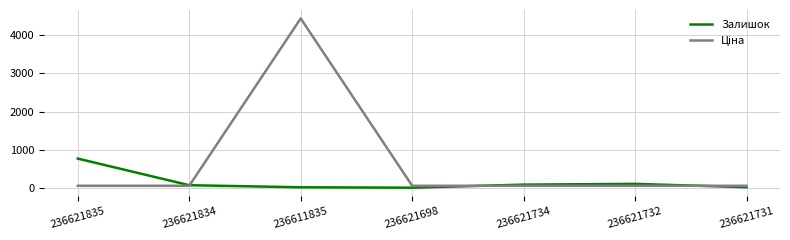

The Залишок series shows 6.0 at 236621698. True or false?

True